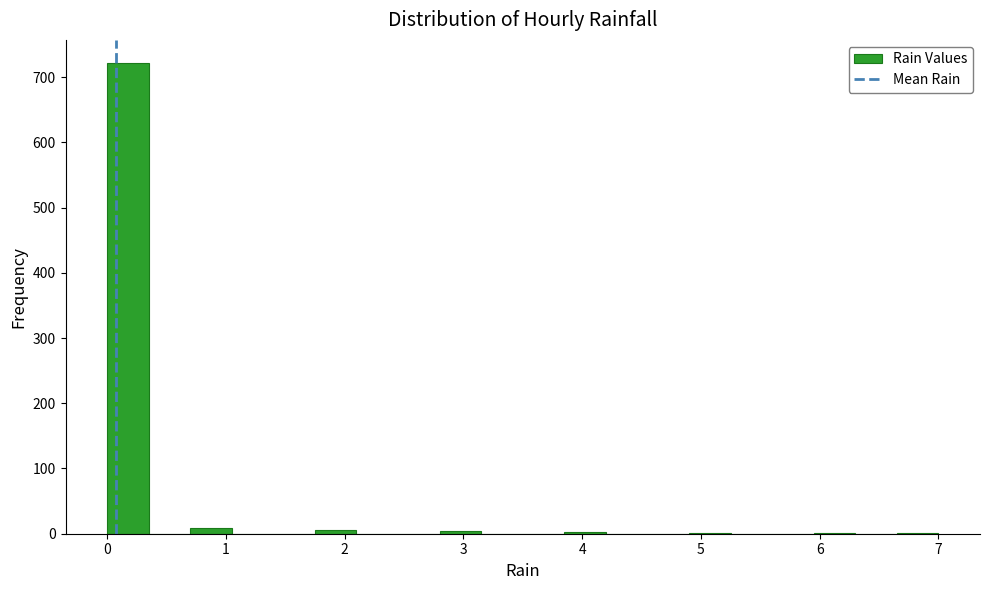

Around what value on the x-axis is the tallest bar? Give the approximate position of its centre, as read against the axis.

0.2